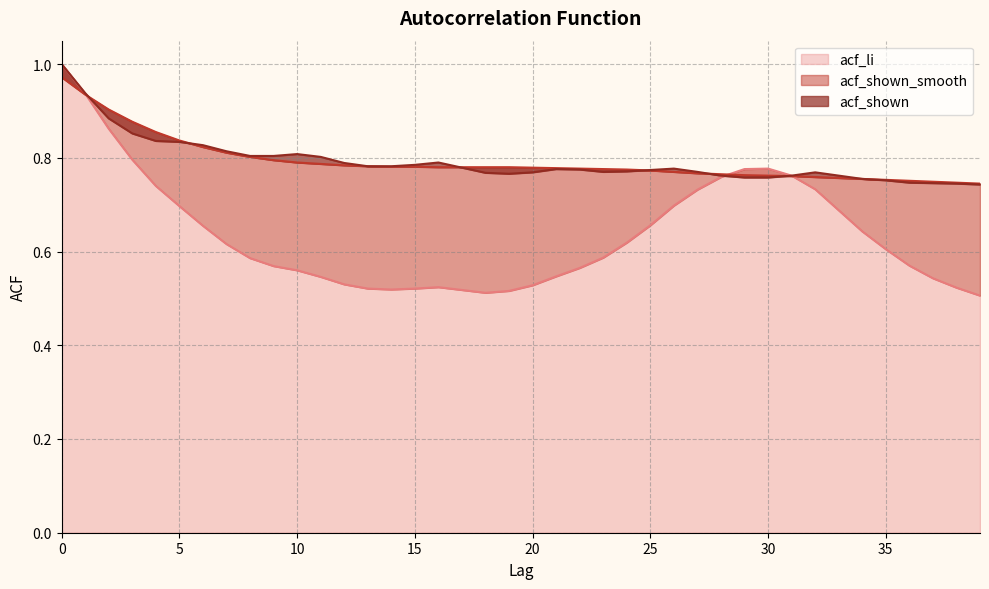

Is the value of acf_li at 7 greater than the value of acf_shown_smooth at 3?

No